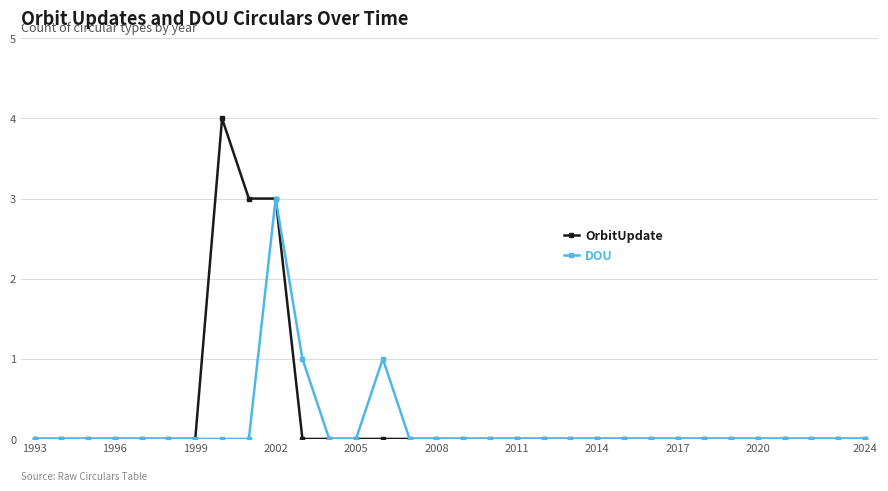

How many categories are shown in the chart?

32